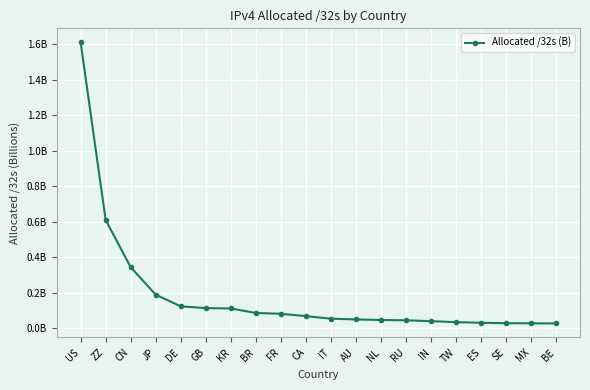

Is this an area chart (filled region under the line)?

No